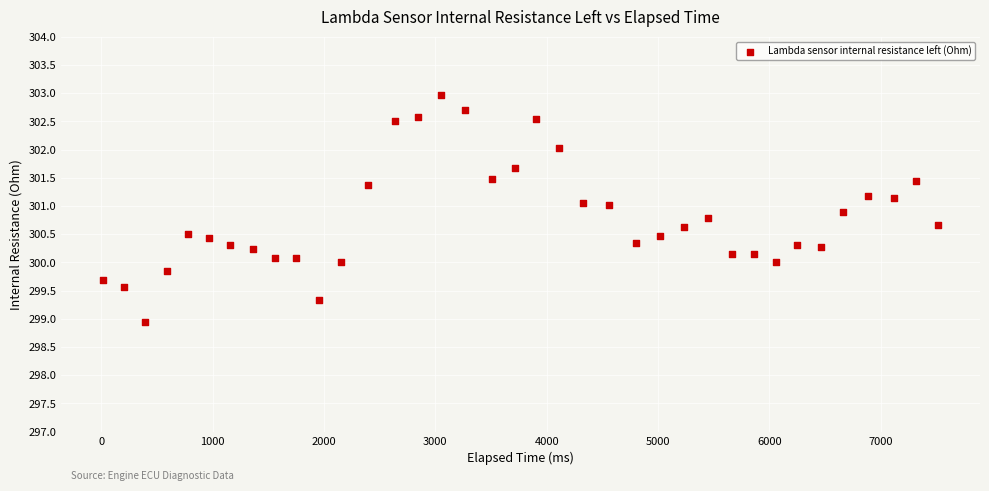

What is the range of X values (max minus min)?

7497.0